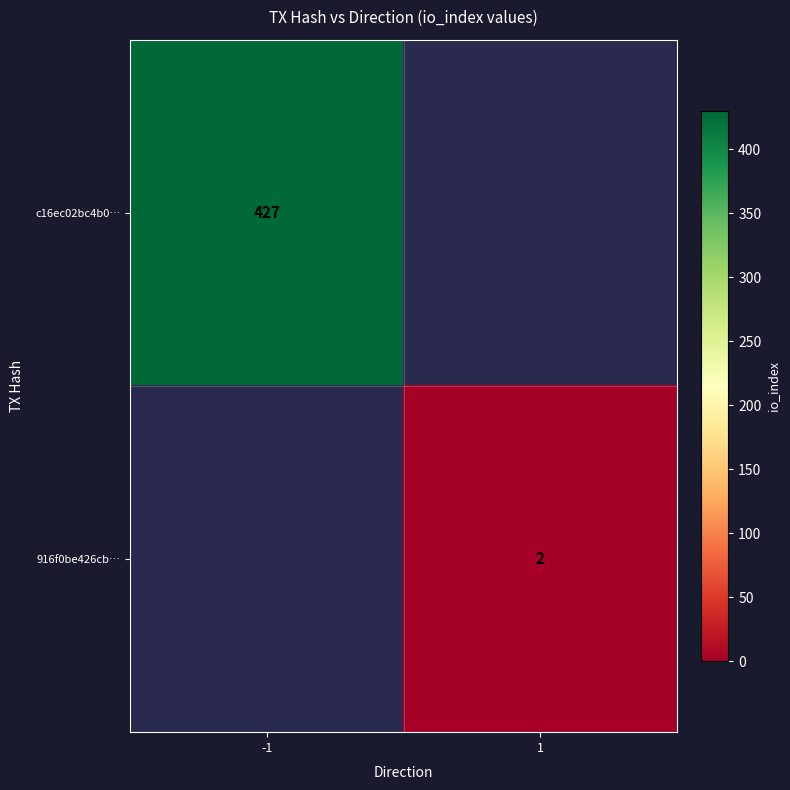

Is the value of 916f0be426cb… at 1 greater than the value of c16ec02bc4b0… at -1?

No